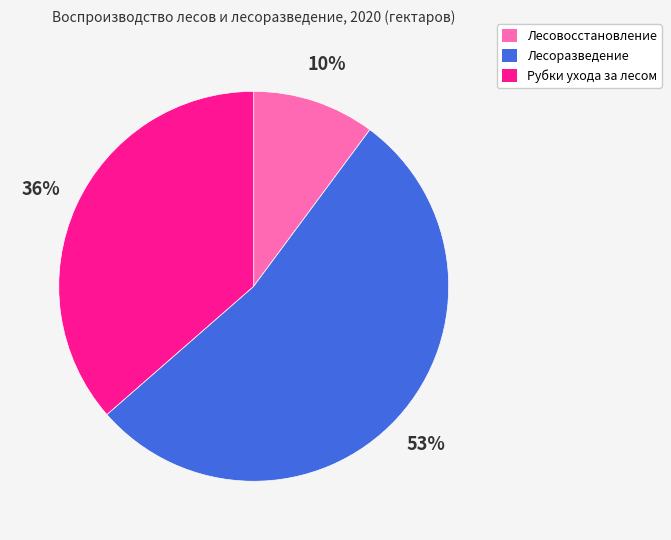

To the nearest percent, what percentage of the pie is Лесовосстановление?

10%